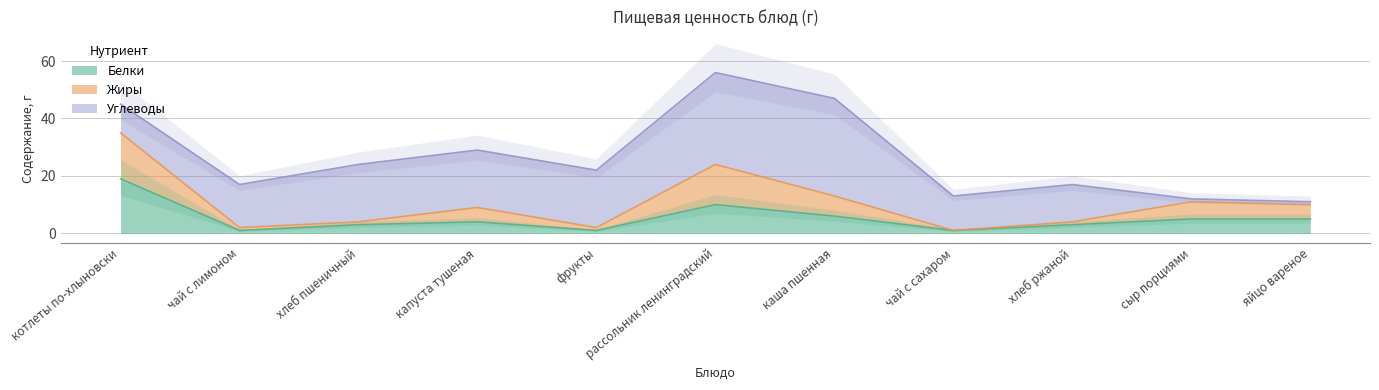

True or false: Белки and Жиры cross at least once.

False